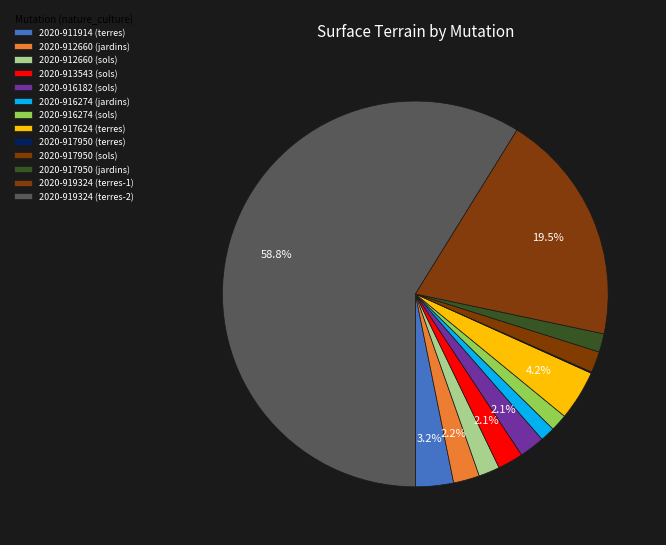

Is there a majority slice in this chart?

Yes